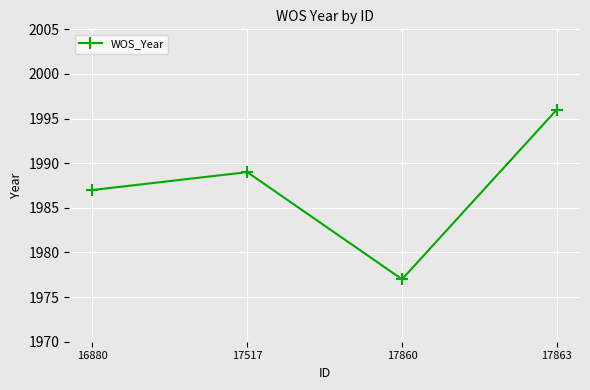

The chart shows a value of 1996 at 17863. True or false?

True